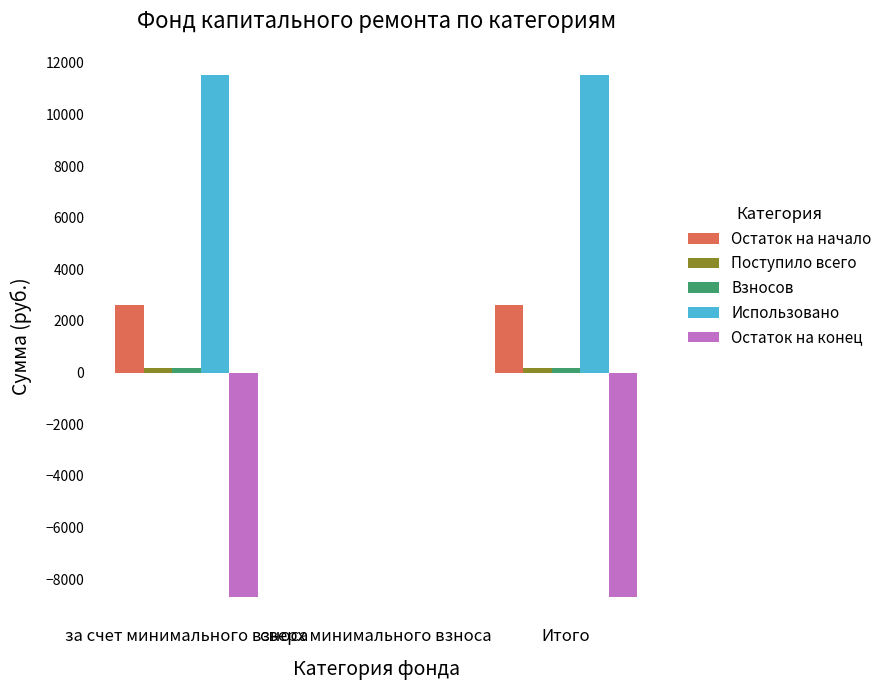

Which series changed the most between за счет минимального взноса and сверх минимального взноса?

Использовано